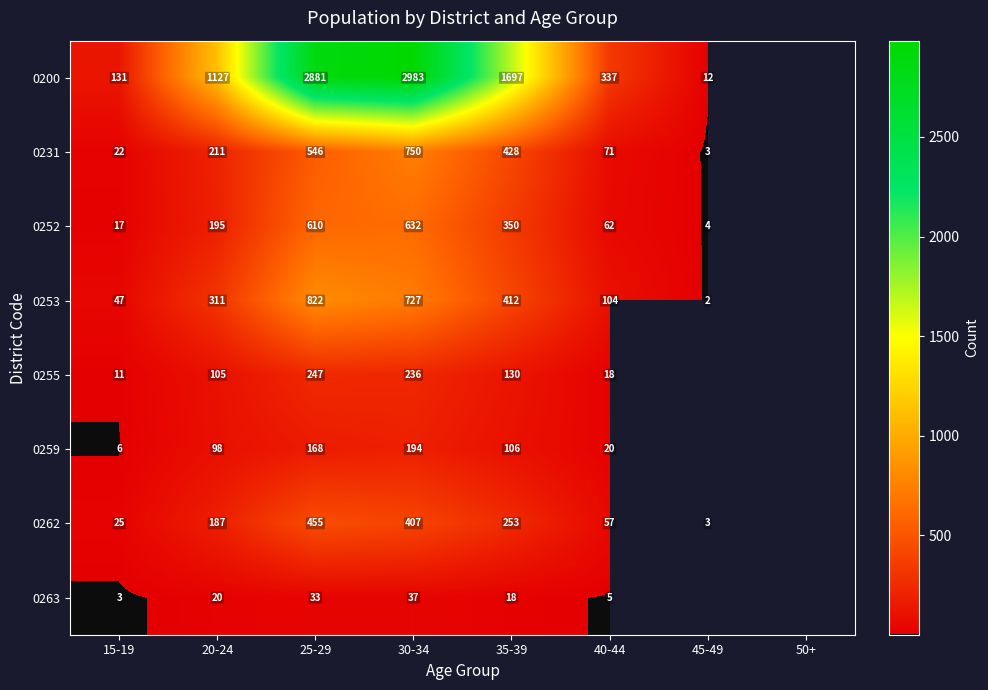

Is the value of 0262 at 15-19 greater than the value of 0231 at 40-44?

No